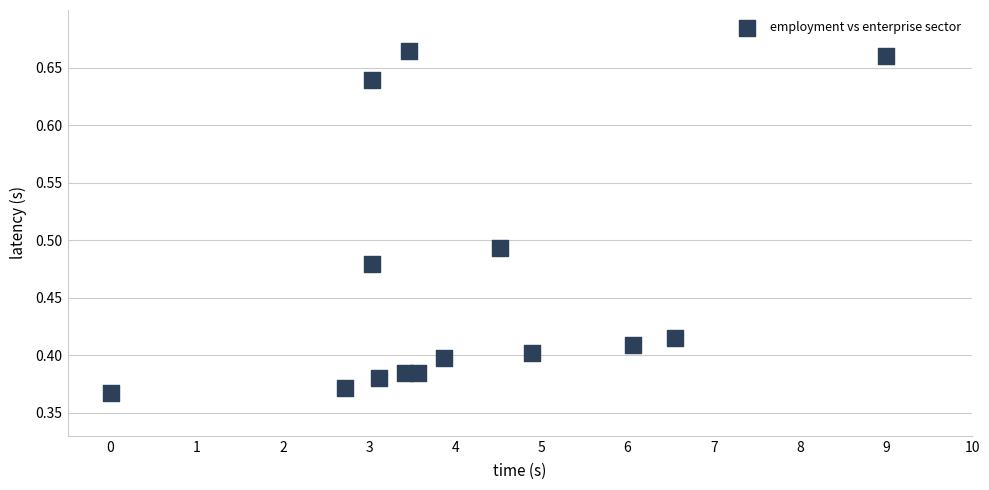

What is the range of X values (max minus min)?

9.0